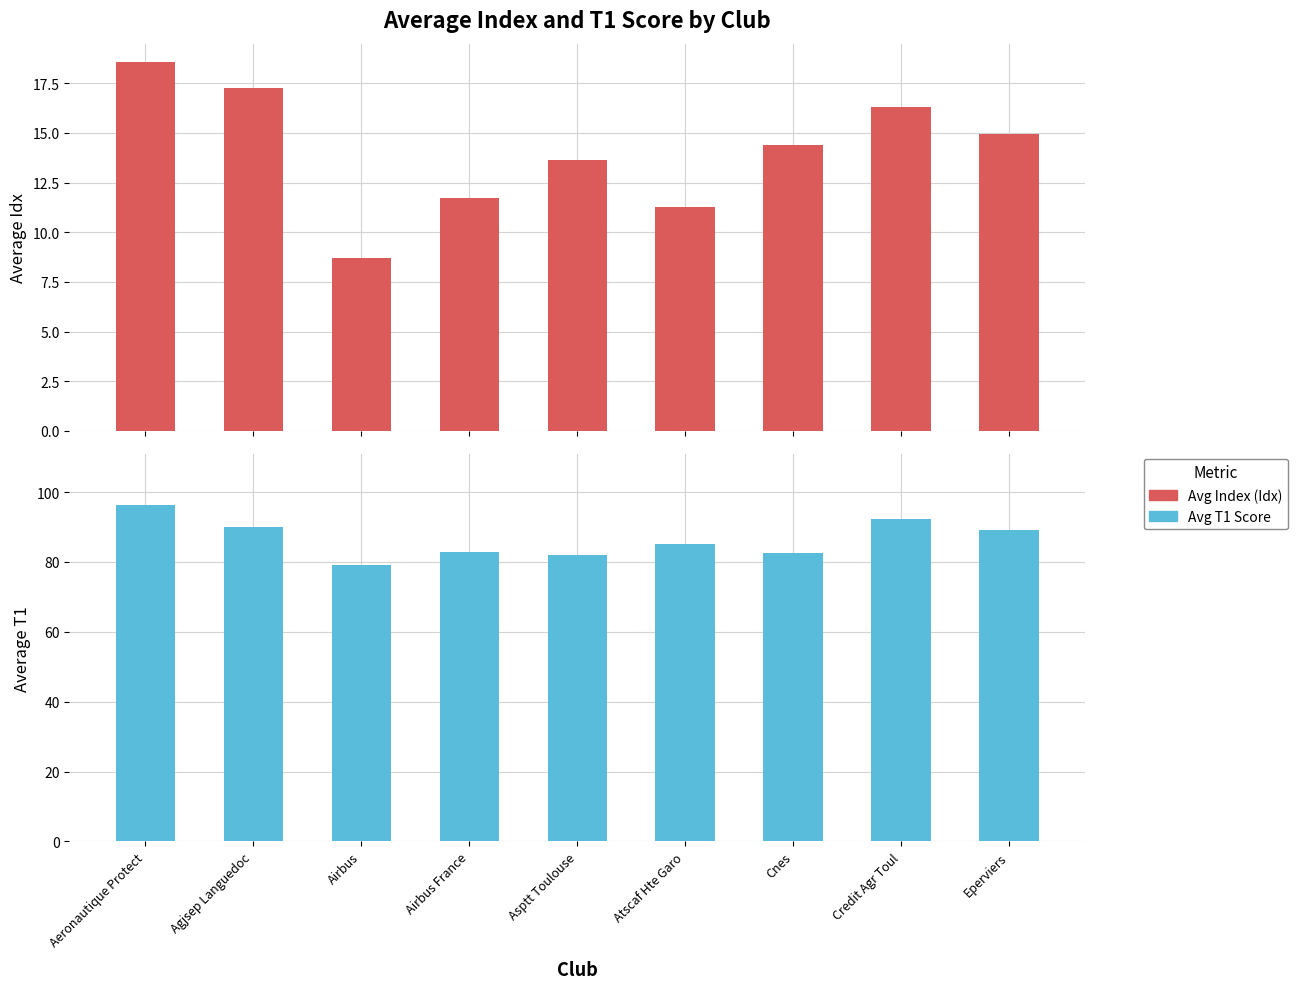

Reading left to right, what are all the values shown in this chart?

Avg Index (Idx): 18.6	17.2	8.7	11.8	13.6	11.3	14.4	16.3	14.9
Avg T1 Score: 96.3	90.0	79.0	82.8	82.0	85.0	82.7	92.2	89.0